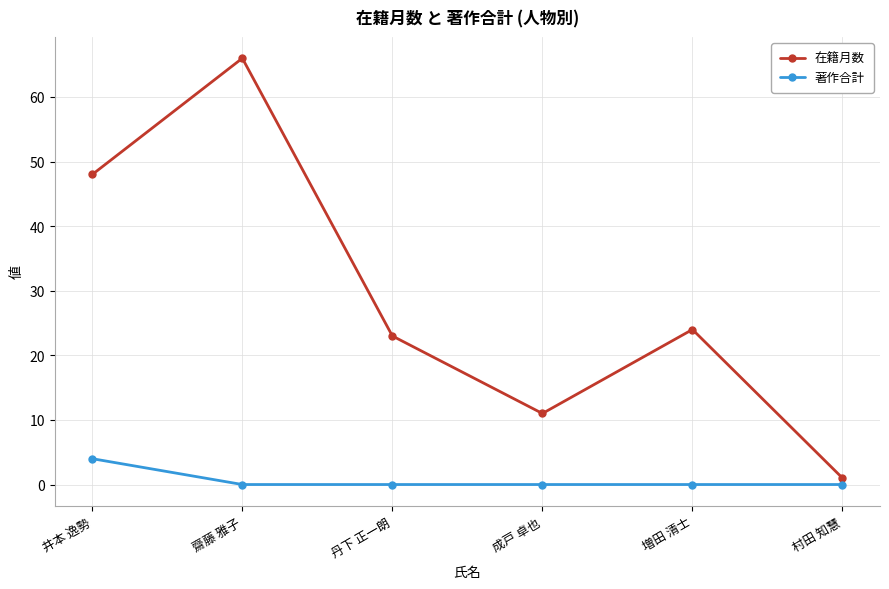

Does the chart have visible grid lines?

Yes